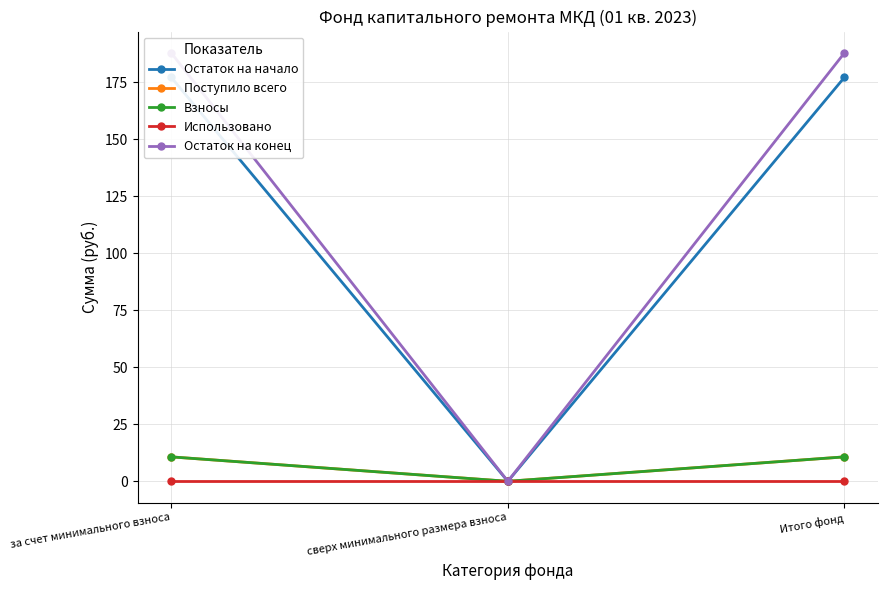

The Поступило всего series shows 14.8 at за счет минимального взноса. True or false?

False